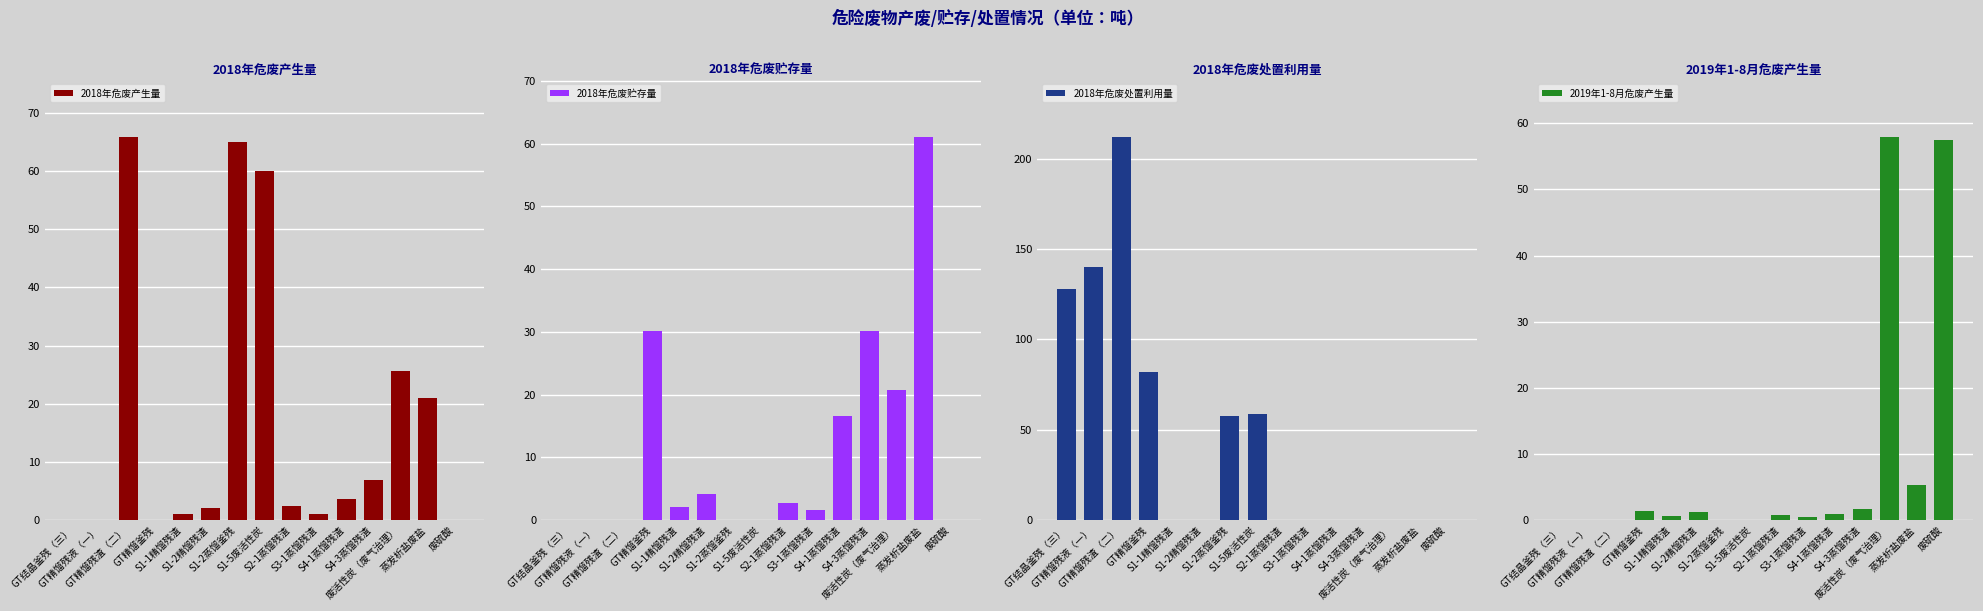

Count the number of data series in this chart.

4